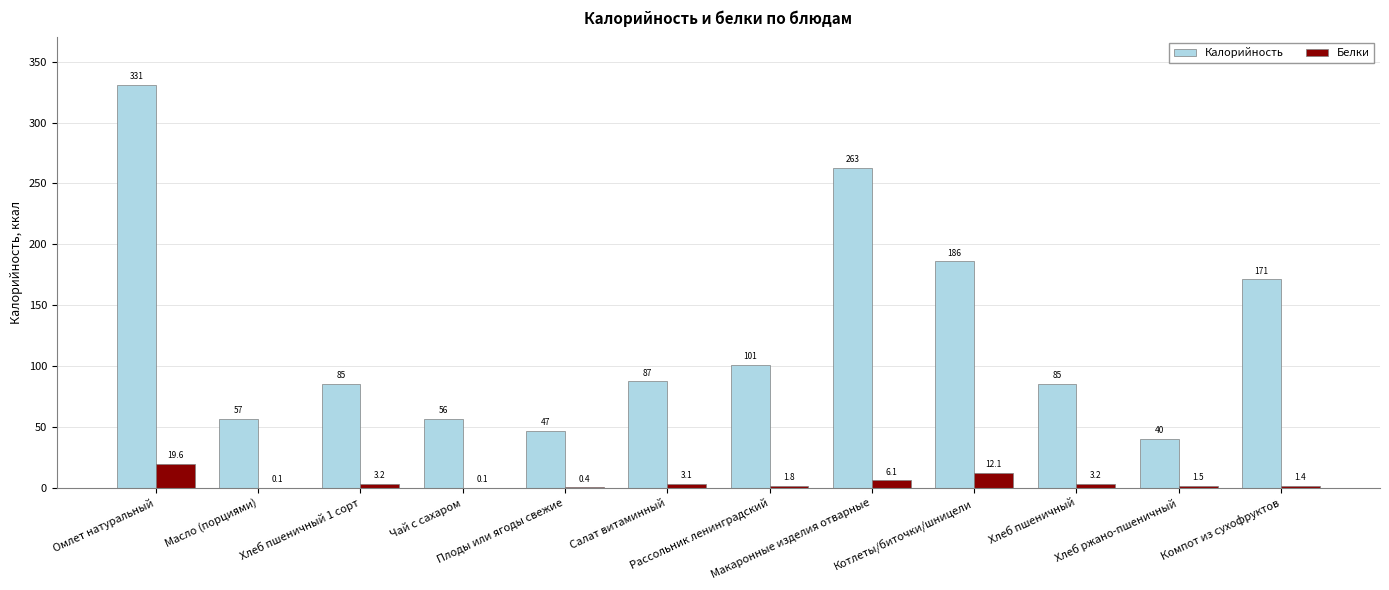

What is the greatest value displayed?

331.3